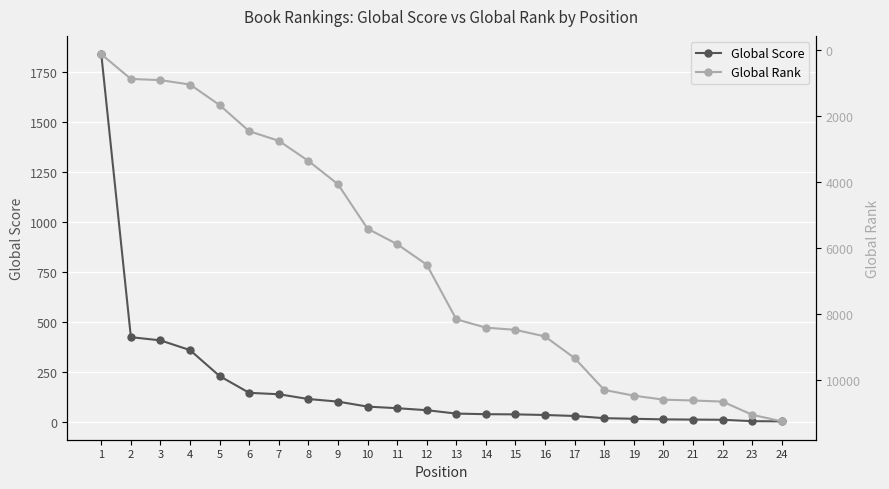

What are all the series names shown in the legend?

Global Score, Global Rank